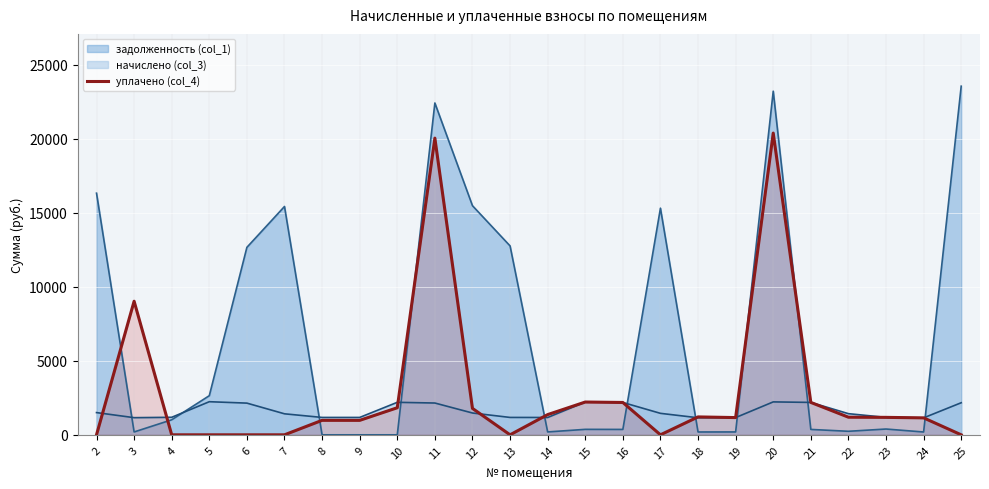

How many interior local peaks (higher than both neighbors) does the data have?

6